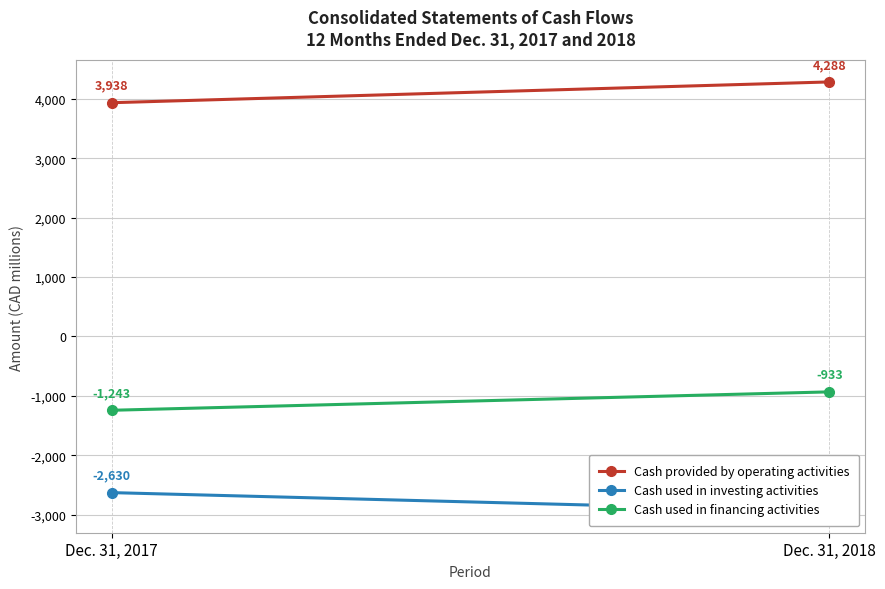

The value of Cash used in financing activities at Dec. 31, 2017 is -1243. True or false?

True